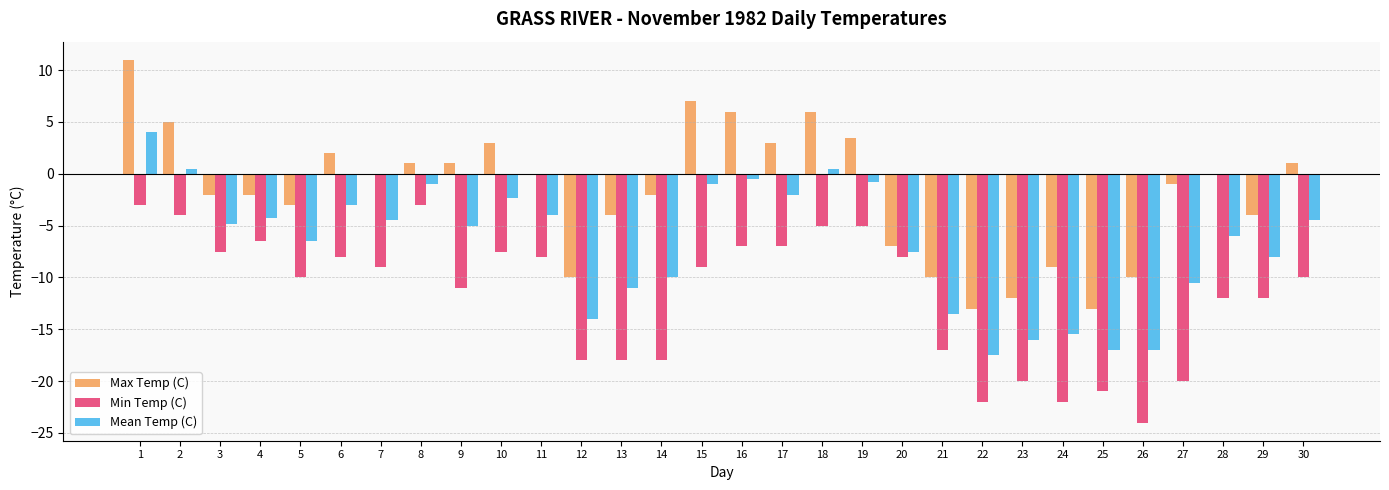

What is the difference between the Max Temp (C) values at 4 and 19?

5.5